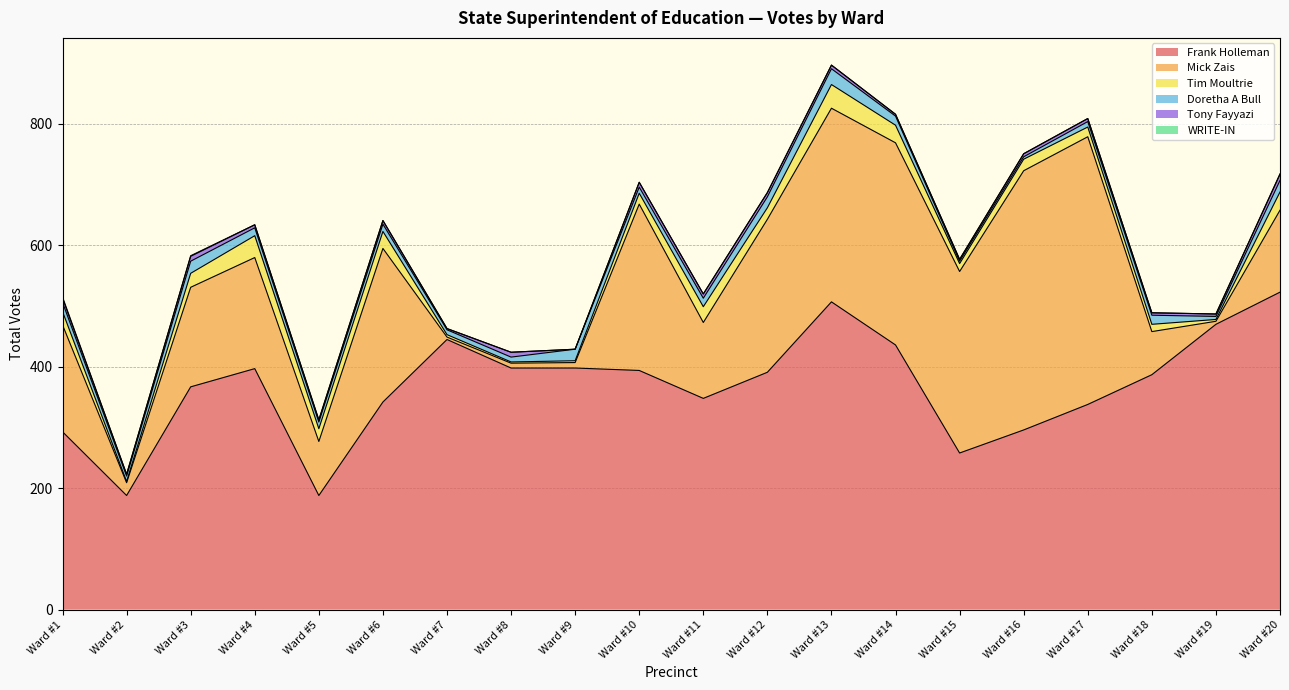

Where does the Mick Zais series first go above 176?

Ward #4